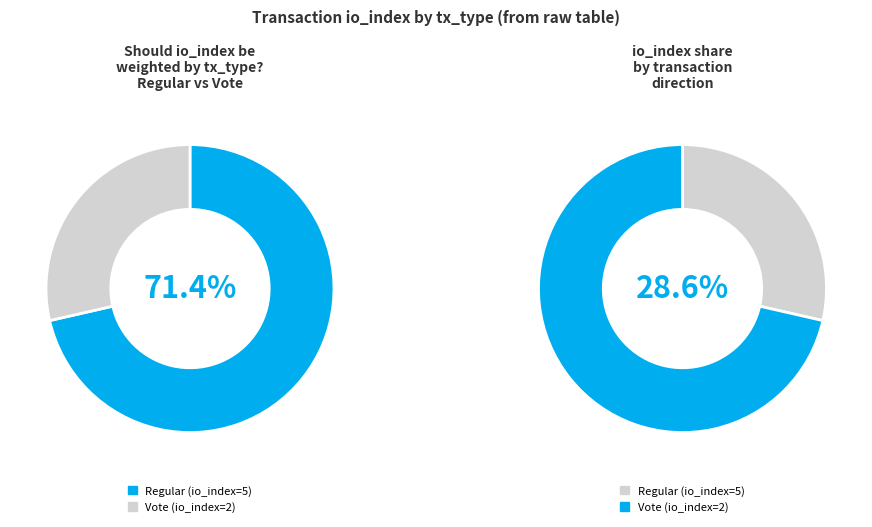

How many segments does this pie chart have?

2